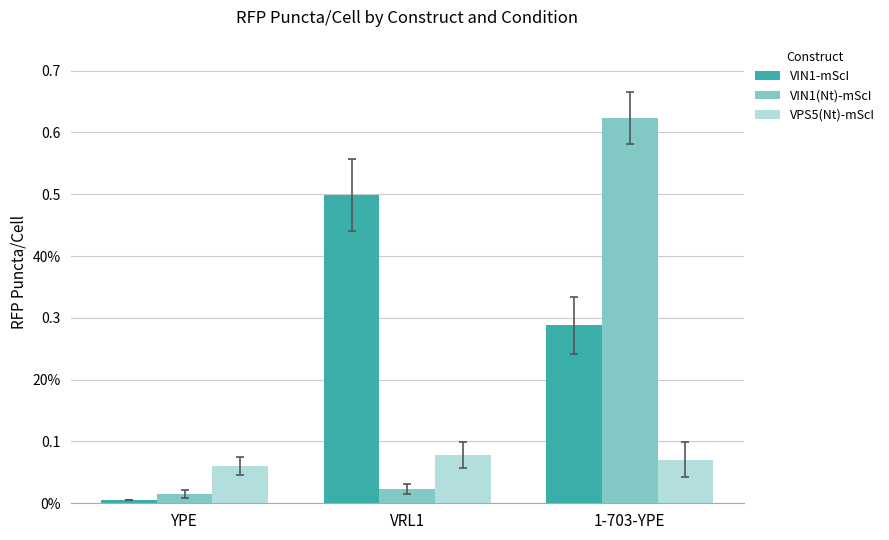

What position from the right is 1-703-YPE?

1